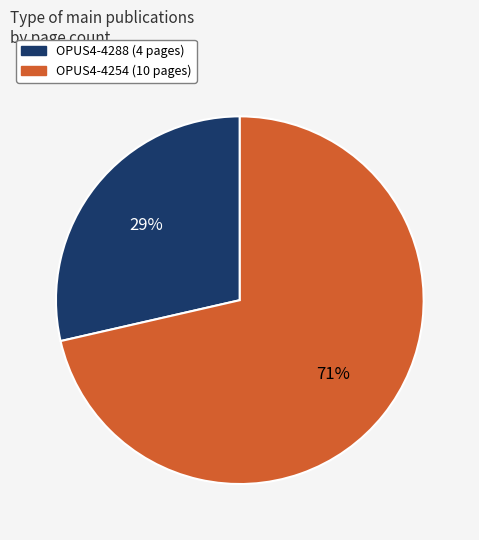

What is the largest slice in the pie chart?

OPUS4-4254